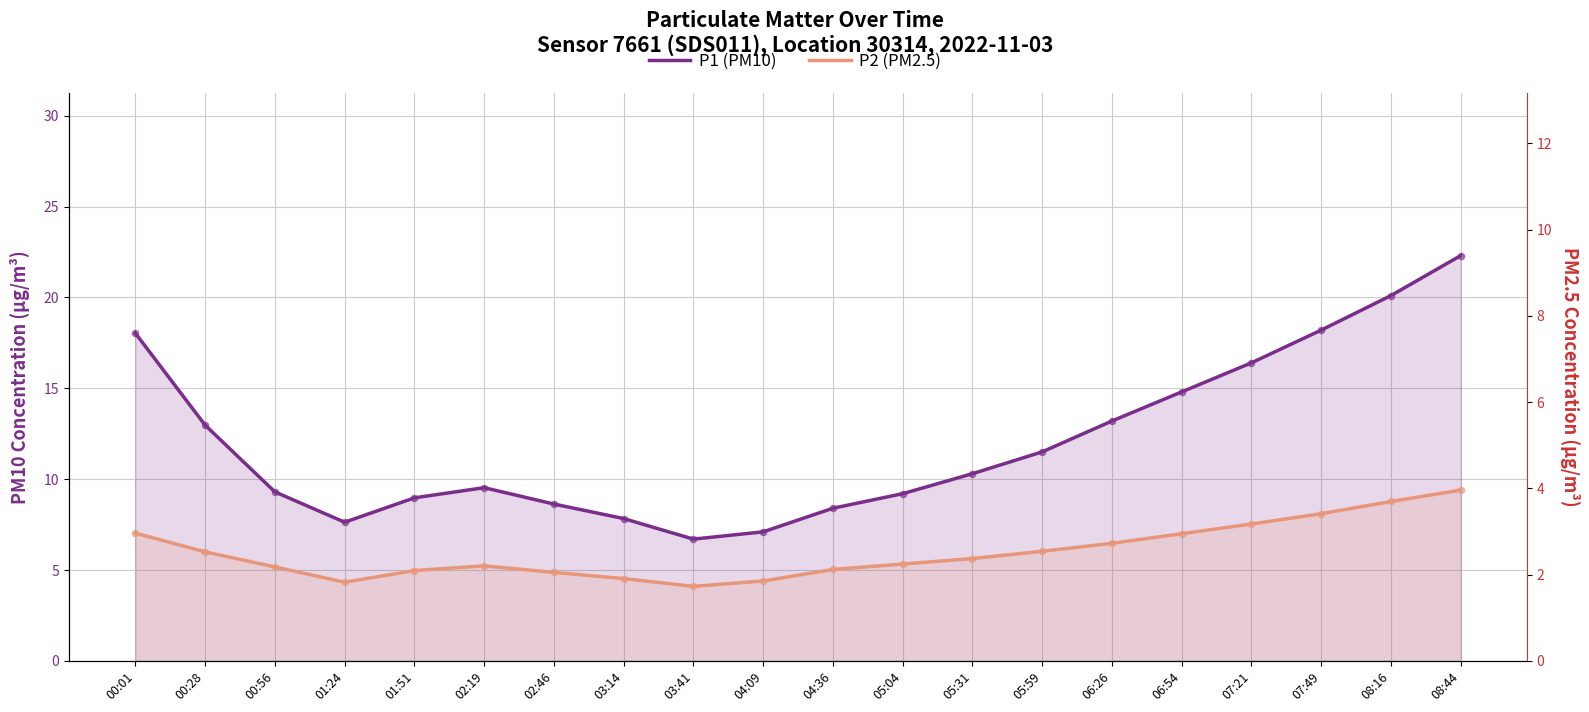

At how many categories does at least one series exceed 20?

2